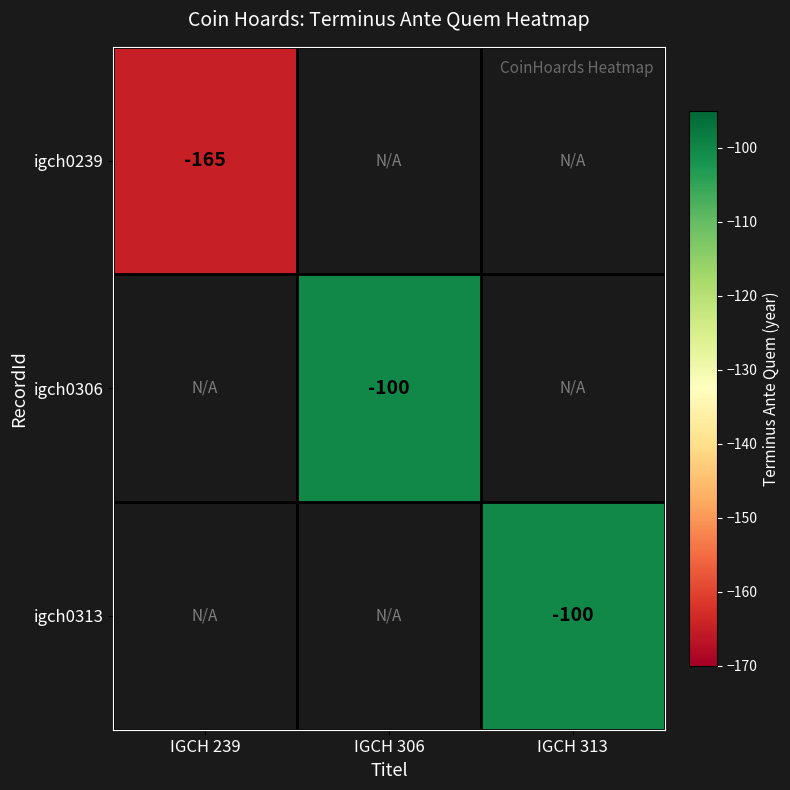

The igch0239 series shows -165 at IGCH 239. True or false?

True